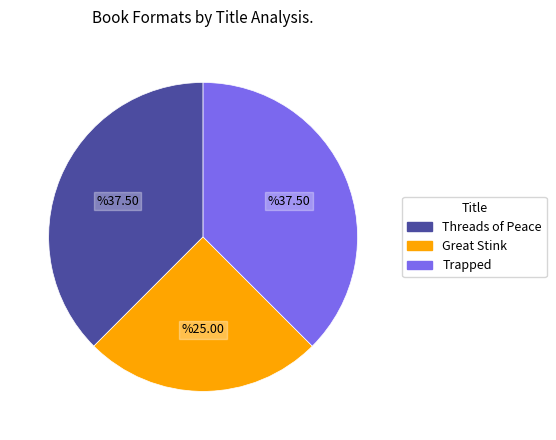

How many slices are in this pie chart?

3